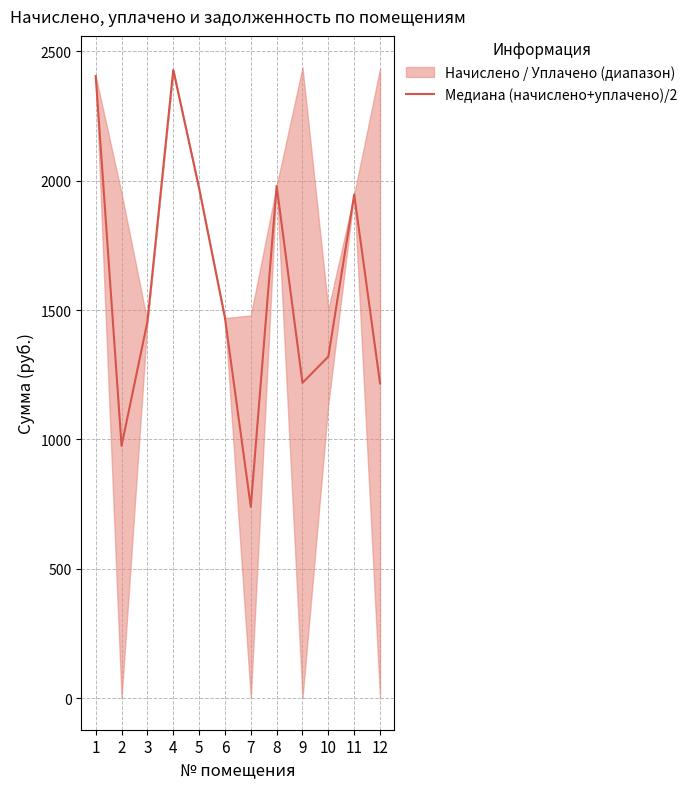

The chart shows a value of 2404.1 at 1. True or false?

True